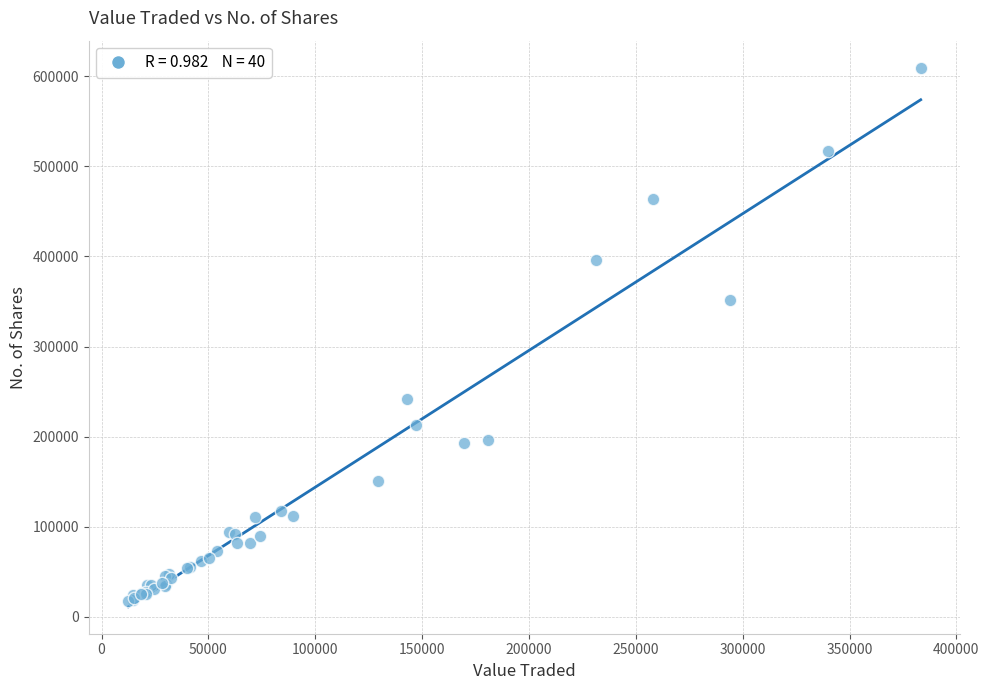

What Y value in the scatter plot is closest to 313625?

351758